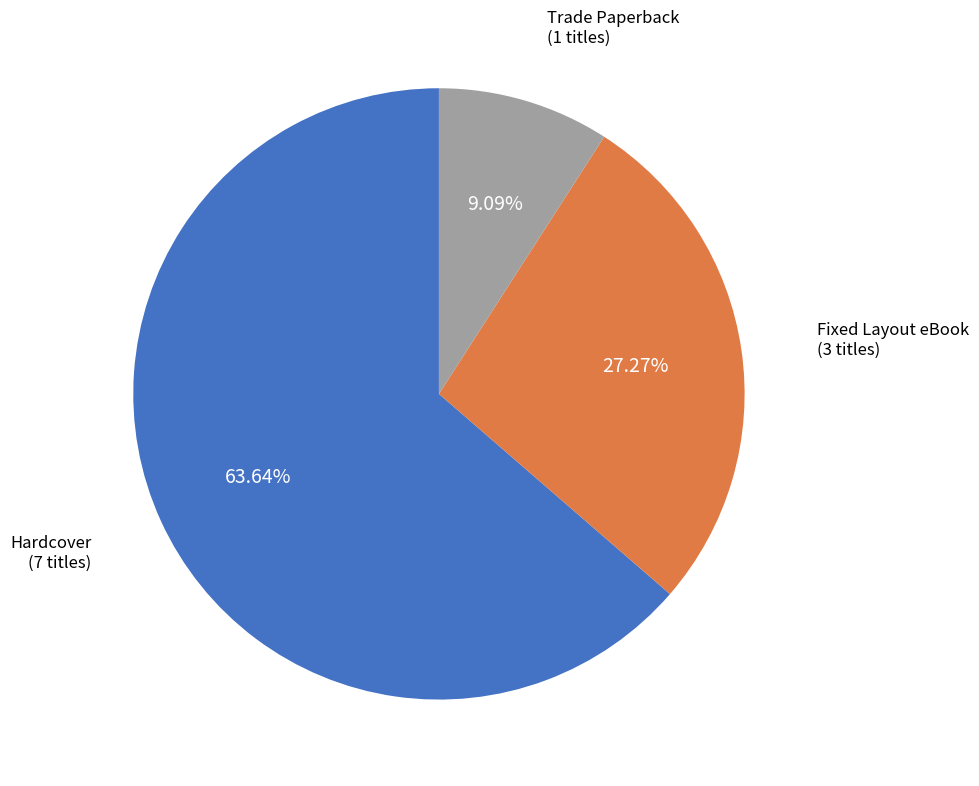

How many segments does this pie chart have?

3